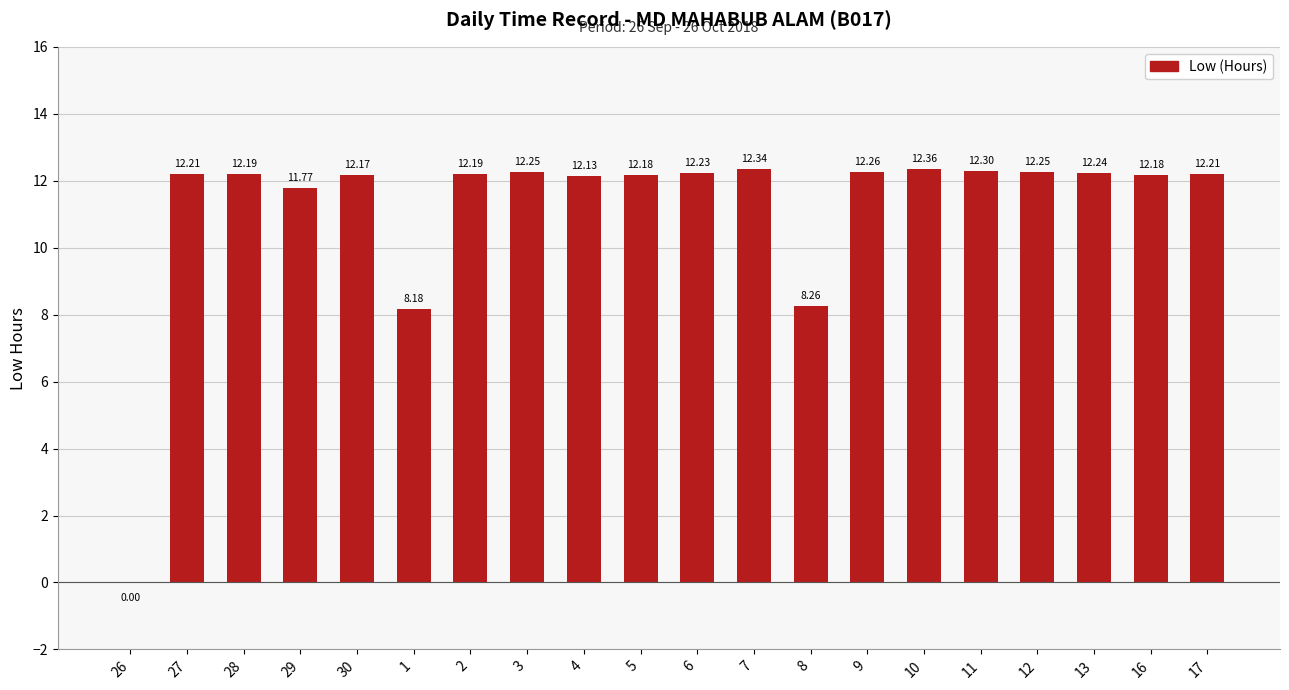

What is the sum of the values at 5 and 30?

24.4